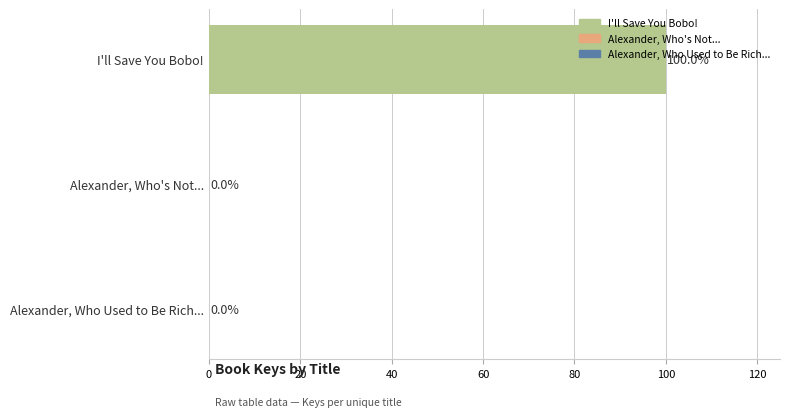

Where is the data nearest to the value 49?

Alexander, Who's Not...